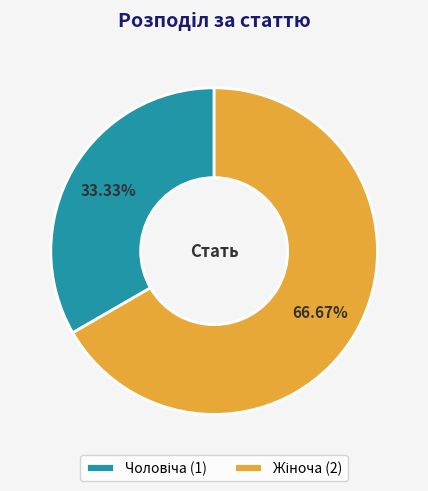

Is there a majority slice in this chart?

Yes